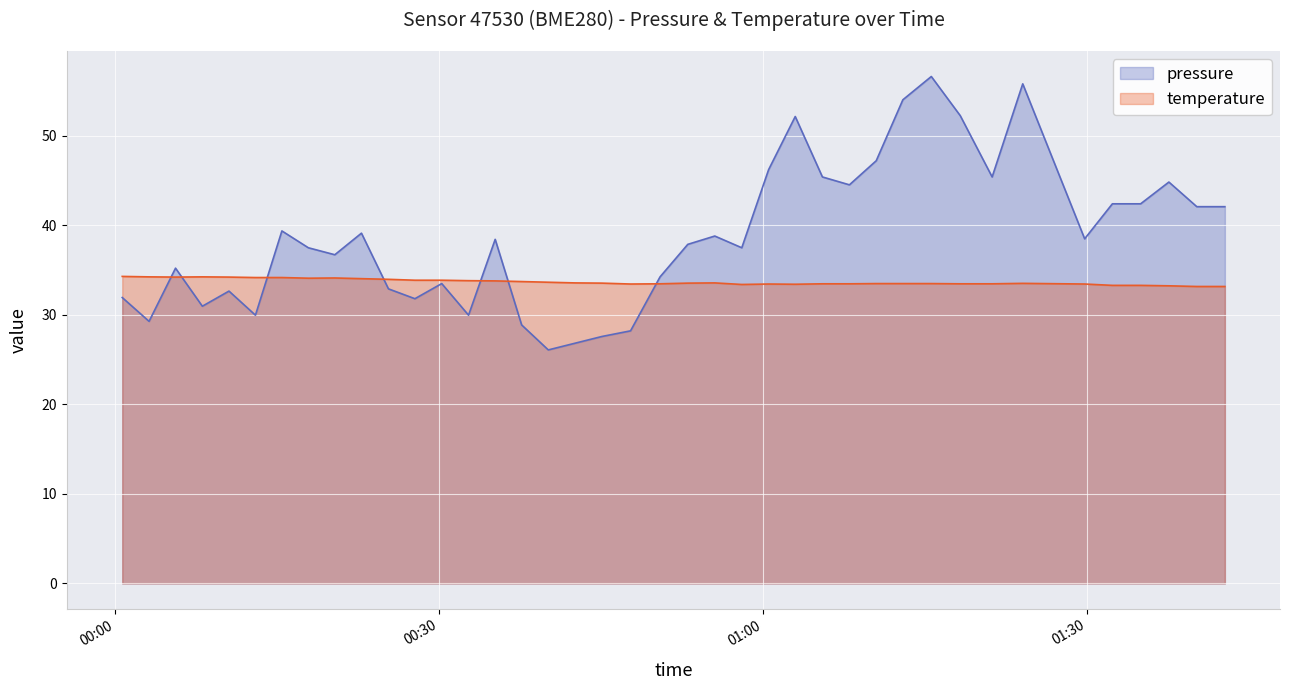

Does the chart display data point markers on the line(s)?

No